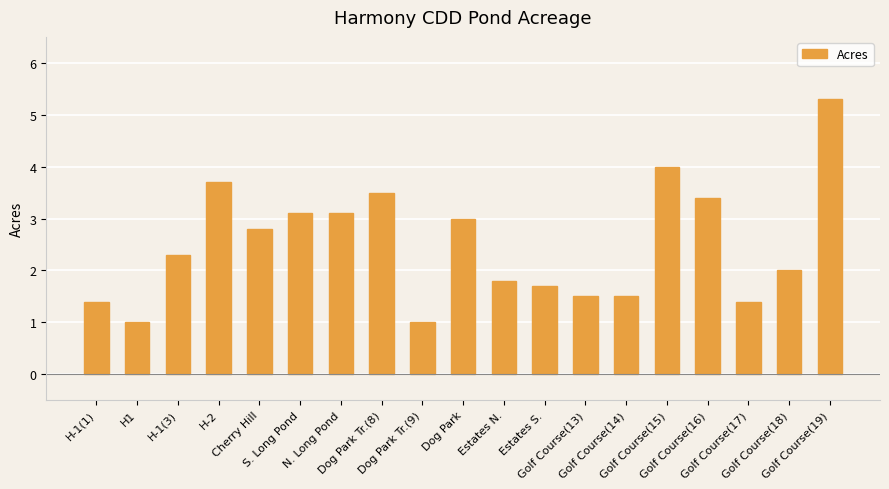

What is the maximum value shown in the chart?

5.3